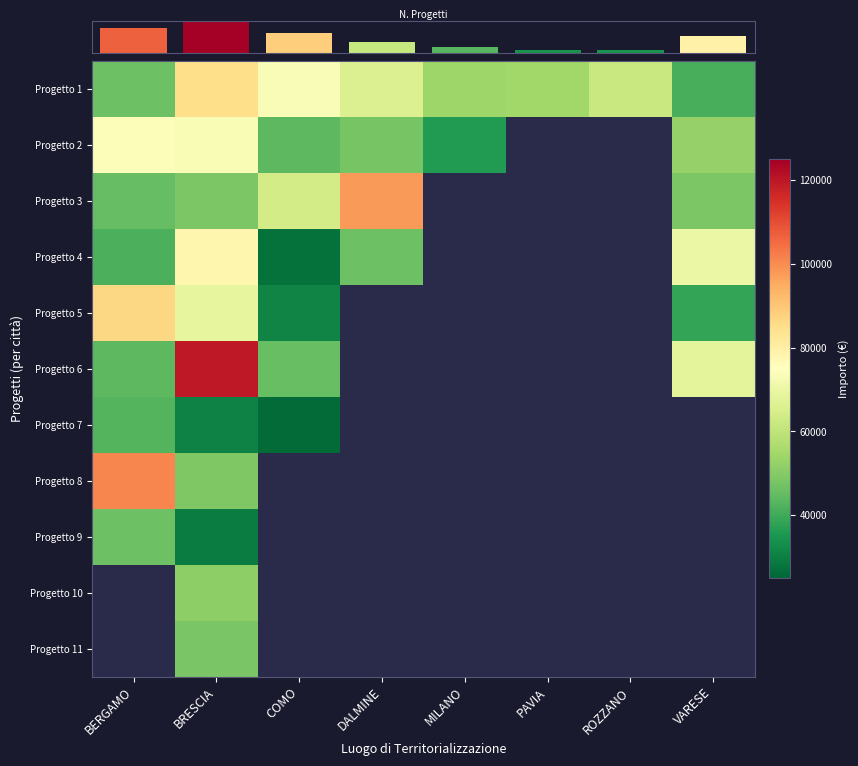

How many categories are shown in the chart?

8